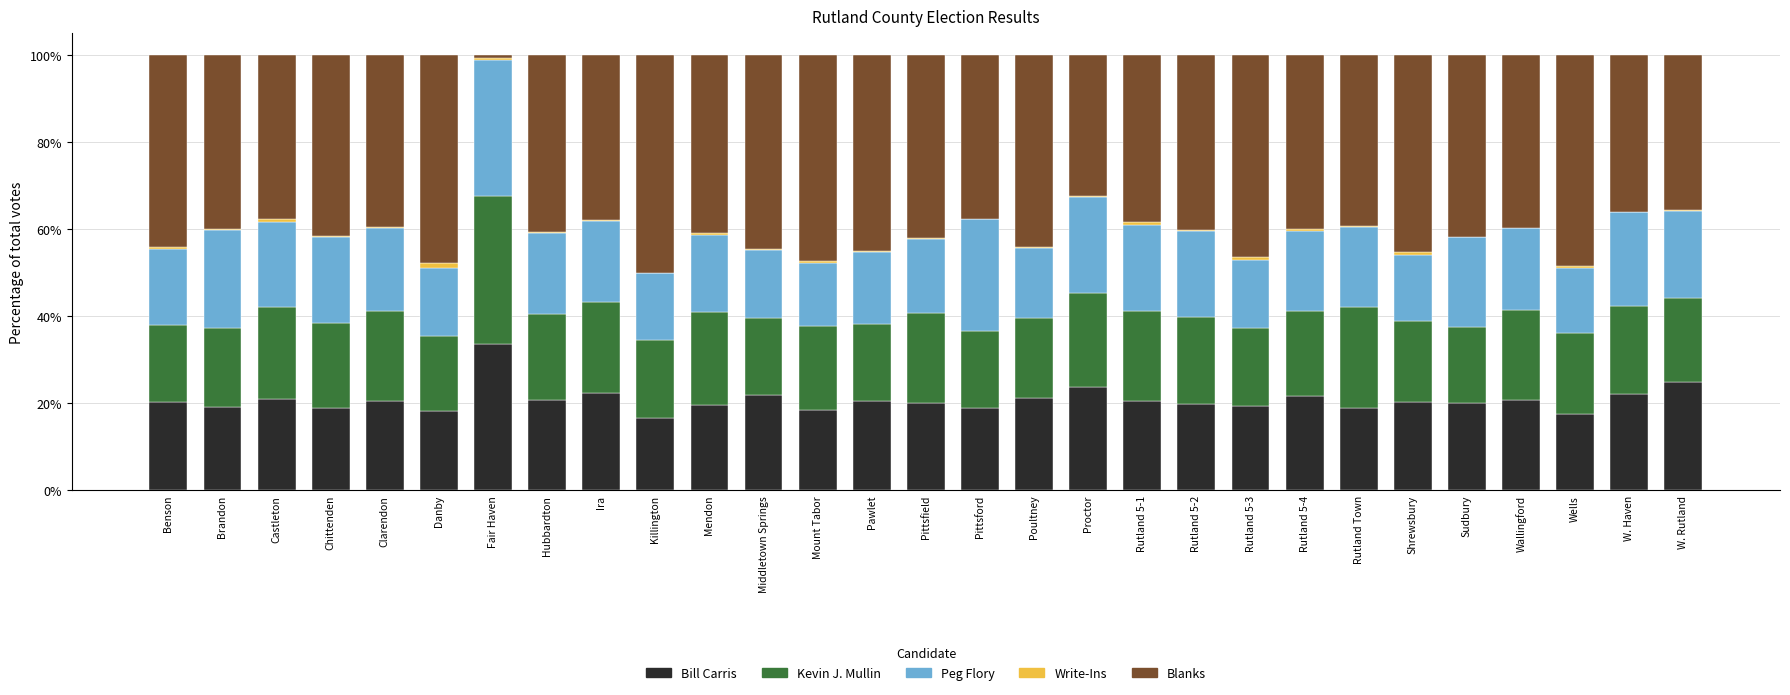

Rank the series at Proctor from lowest to highest value.

Write-Ins, Kevin J. Mullin, Peg Flory, Bill Carris, Blanks